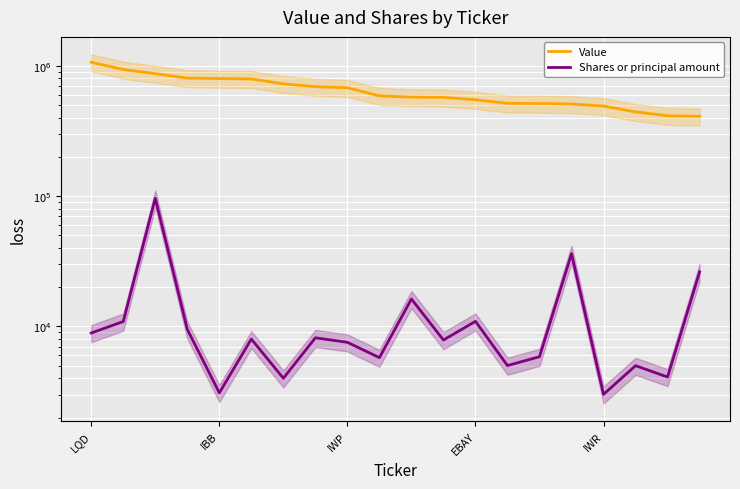

What is the approximate value of Value at 11, to the nearest 50?

571000